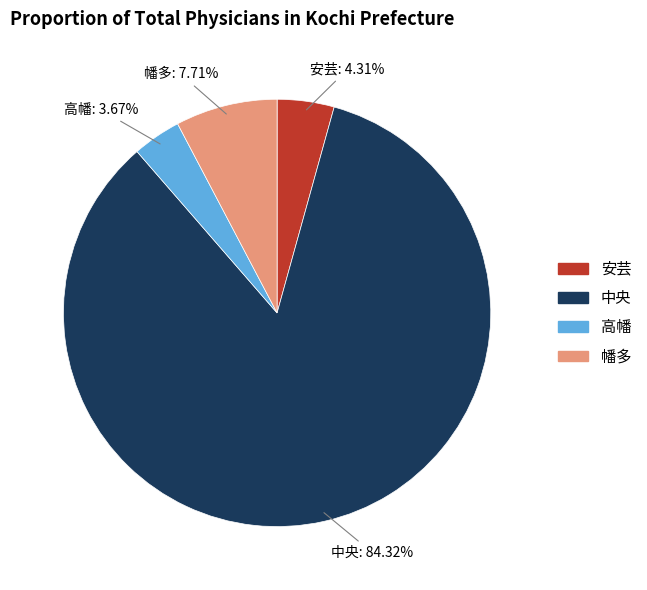

Which category accounts for the majority?

中央